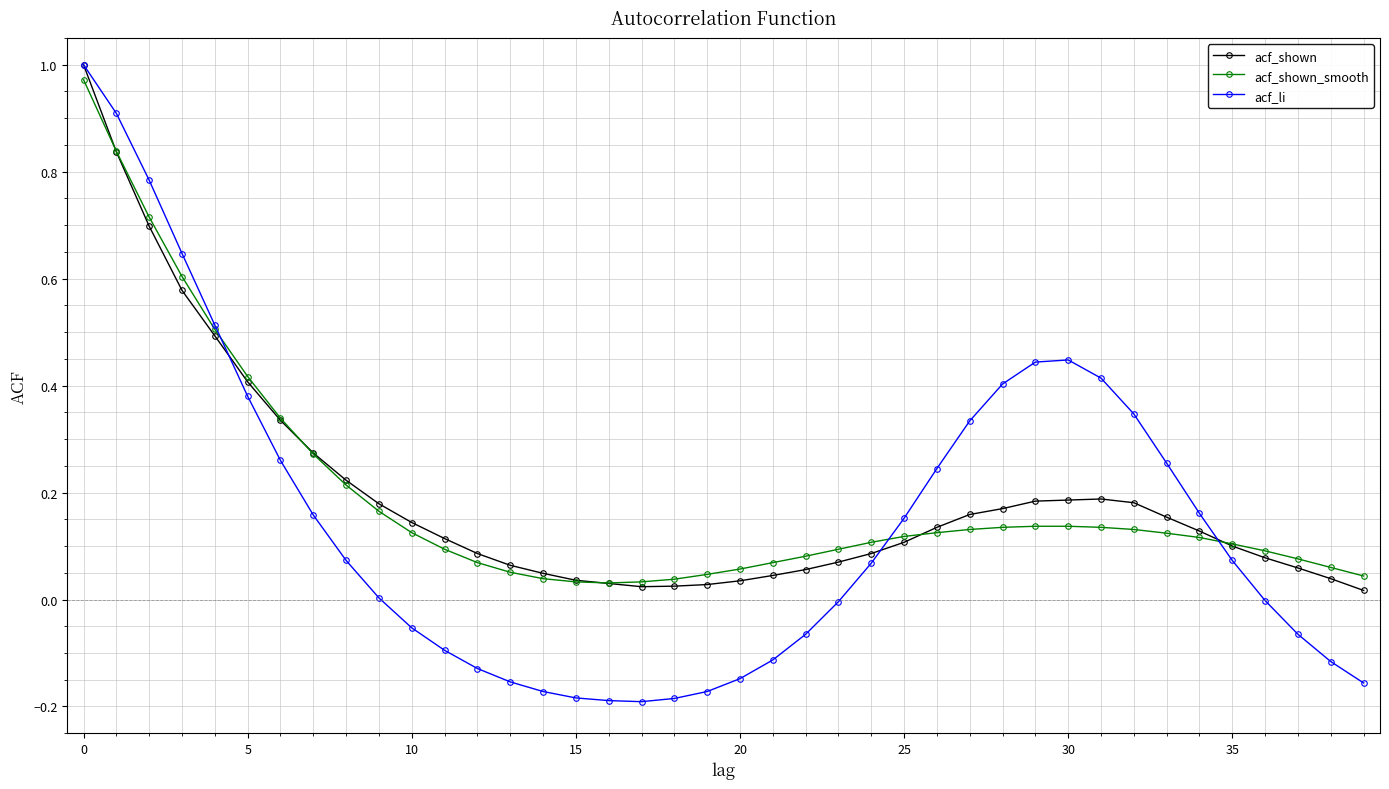

True or false: acf_shown has more than 0 interior local peaks.

True